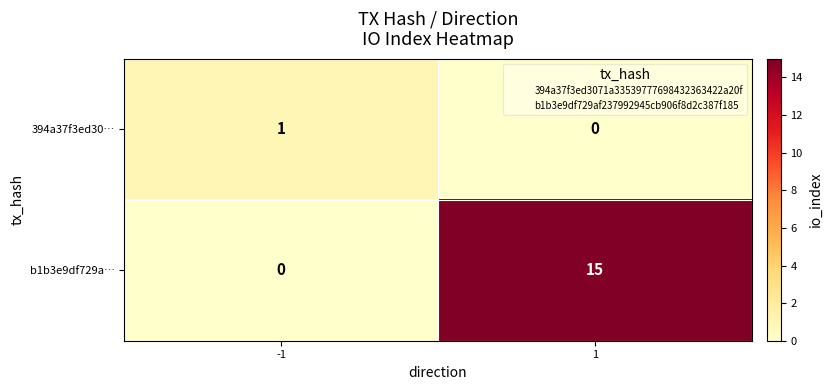

Reading right to left, what are all the values shown in this chart?

394a37f3ed30…: 0	1
b1b3e9df729a…: 15	0